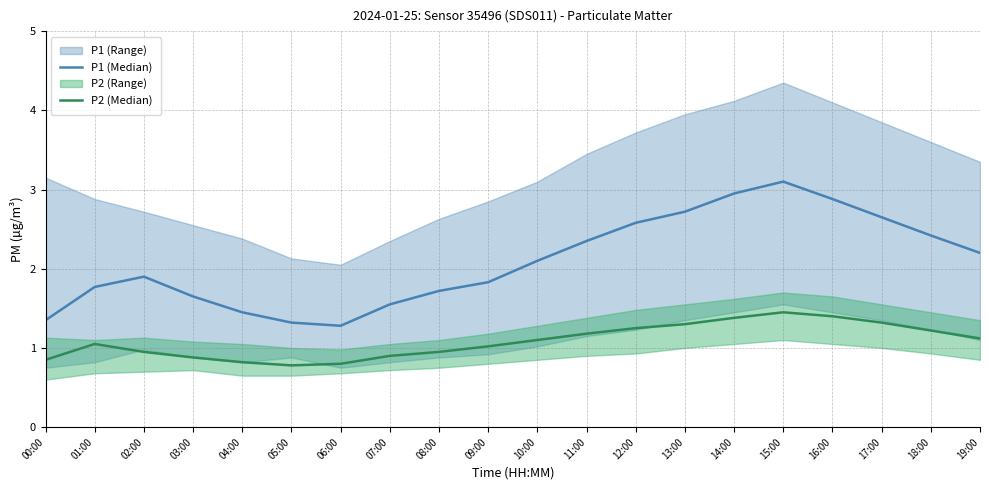

What is the difference between the P1 (Median) values at 02:00 and 03:00?

0.2